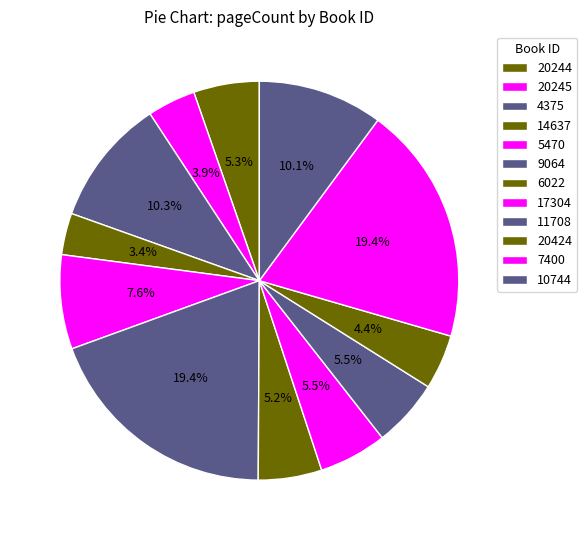

Which category has the smallest portion of the pie?

14637